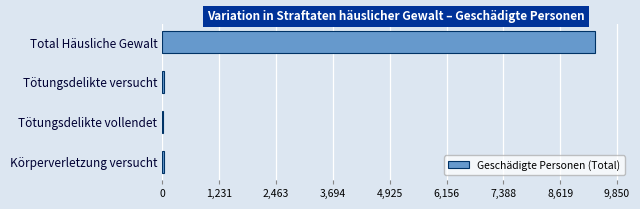

Between Tötungsdelikte vollendet and Total Häusliche Gewalt, which is larger?

Total Häusliche Gewalt